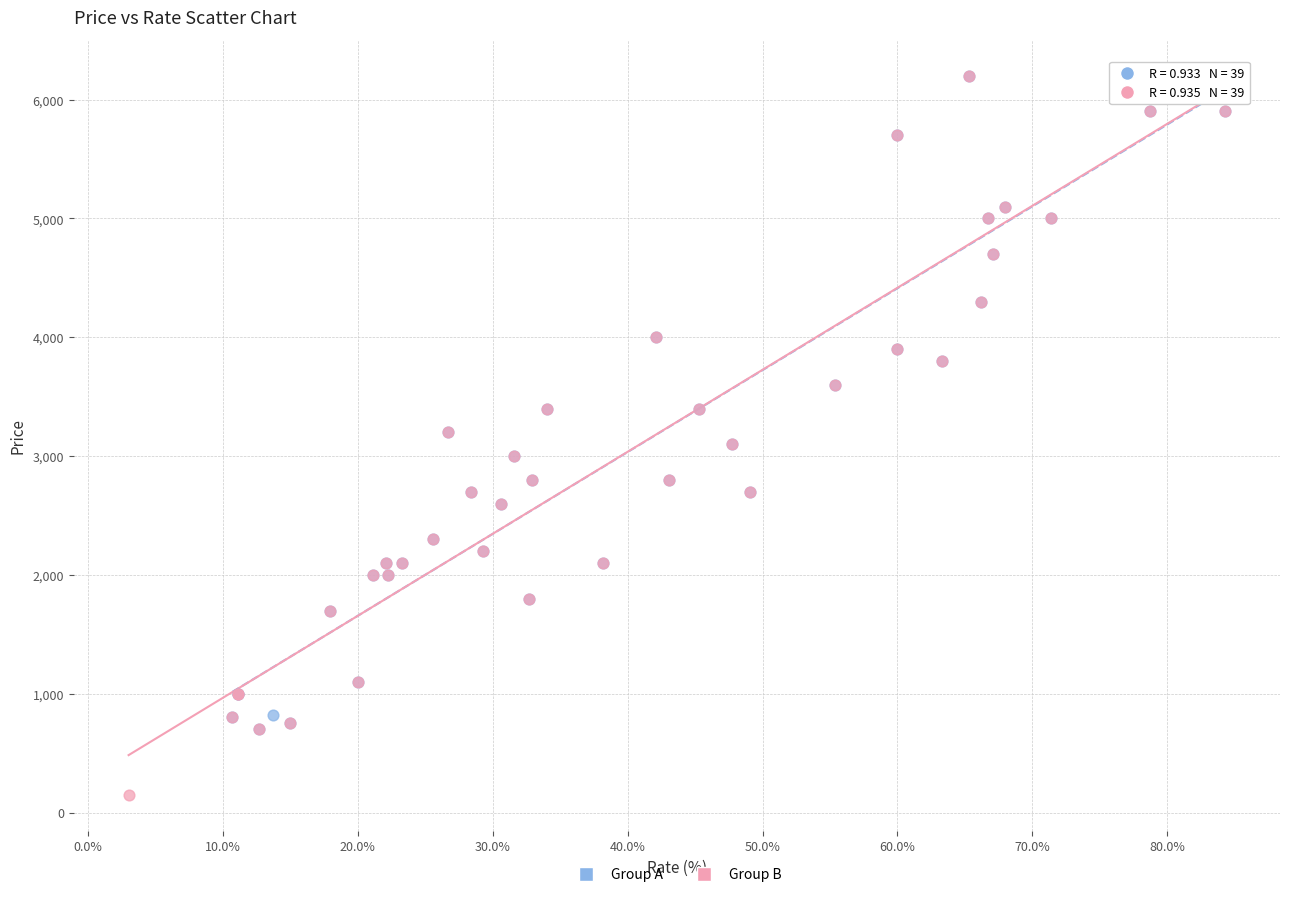

Which series has the largest Y range (max minus min)?

Group B